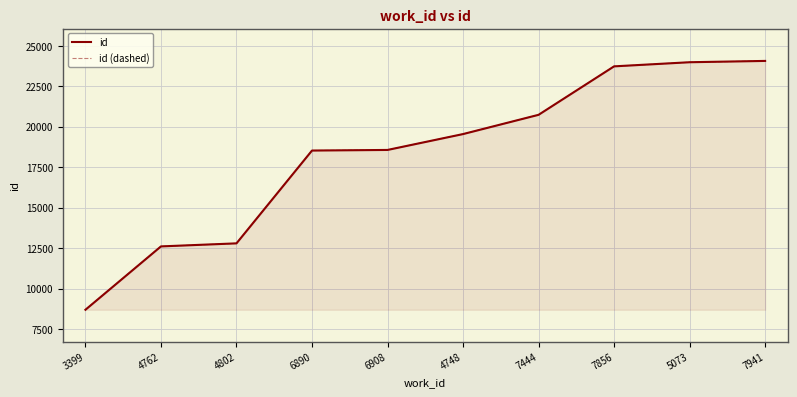

The value of id at 6908 is 18563. True or false?

True